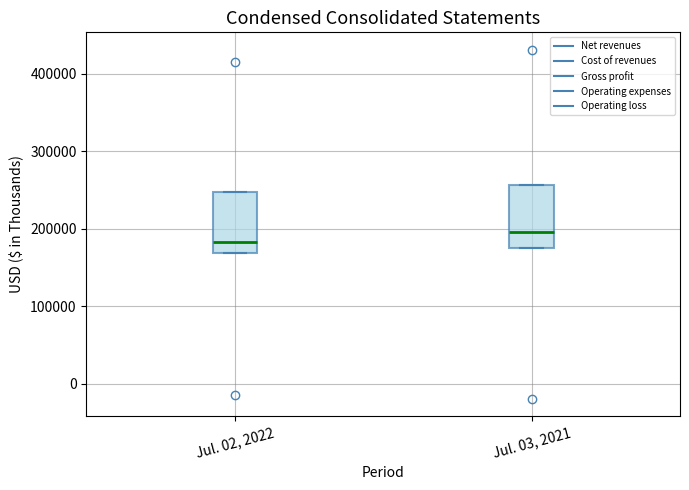

Where is the lower edge of the box for Jul. 03, 2021 on the y-axis? The values are not printed on the chart, so give them approximately, as read against the axis.

180000